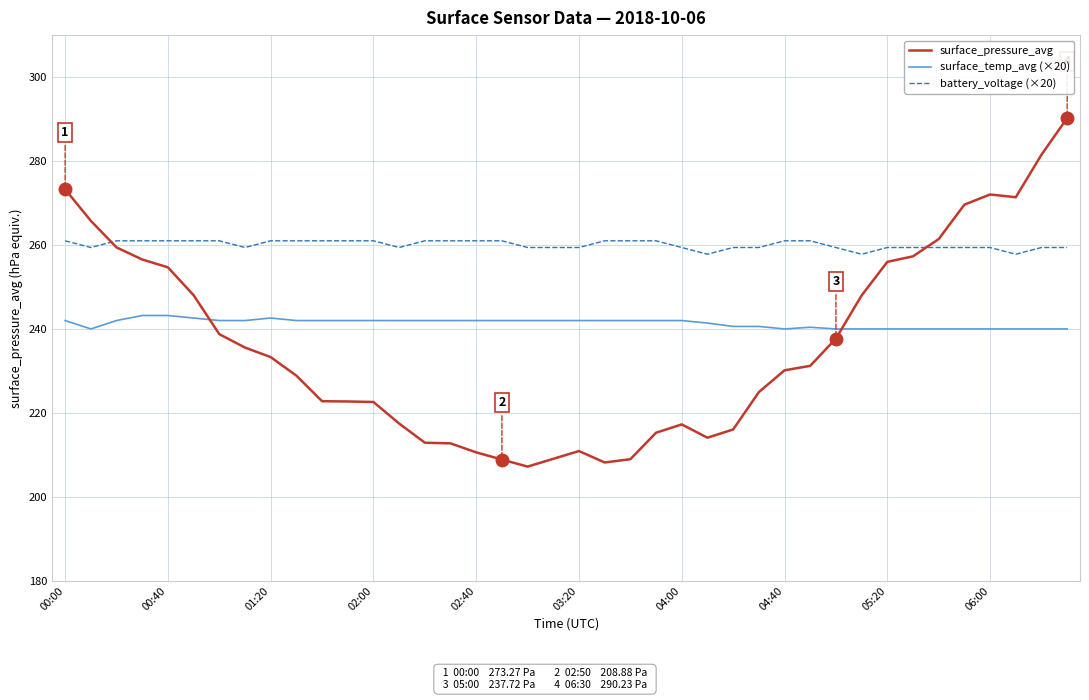

What is the minimum value shown in the chart?

207.2